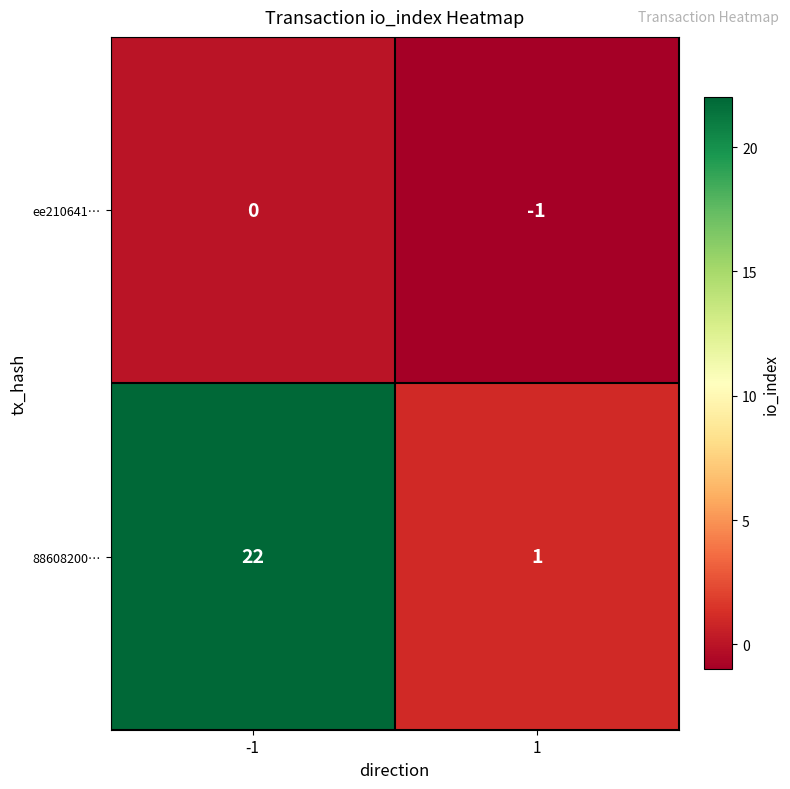

Reading left to right, transcribe all the data shown in this chart.

ee210641…: 0	-1
88608200…: 22	1